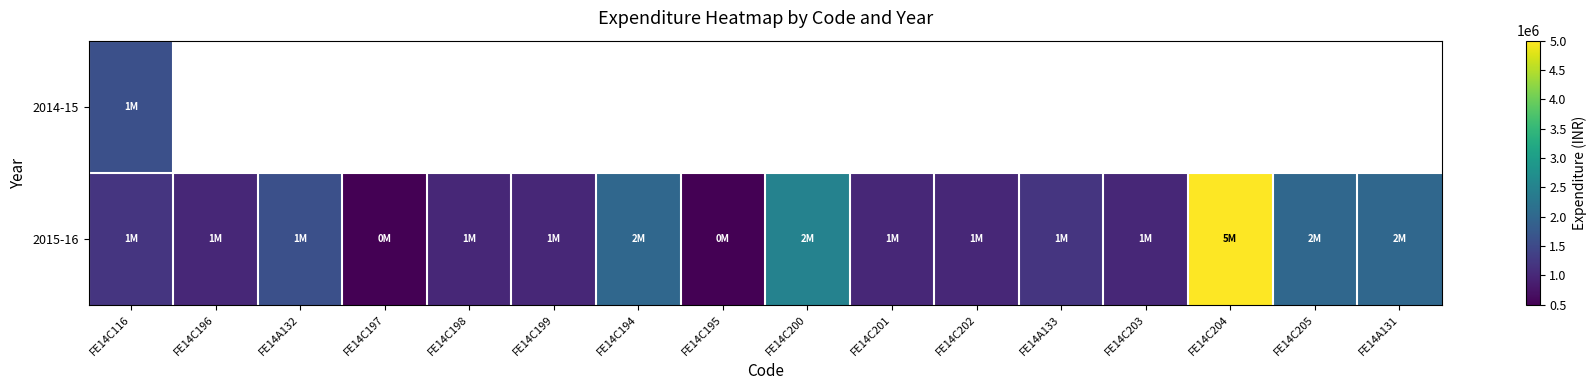

At which label is 2014-15 closest to 1600000?

FE14C116